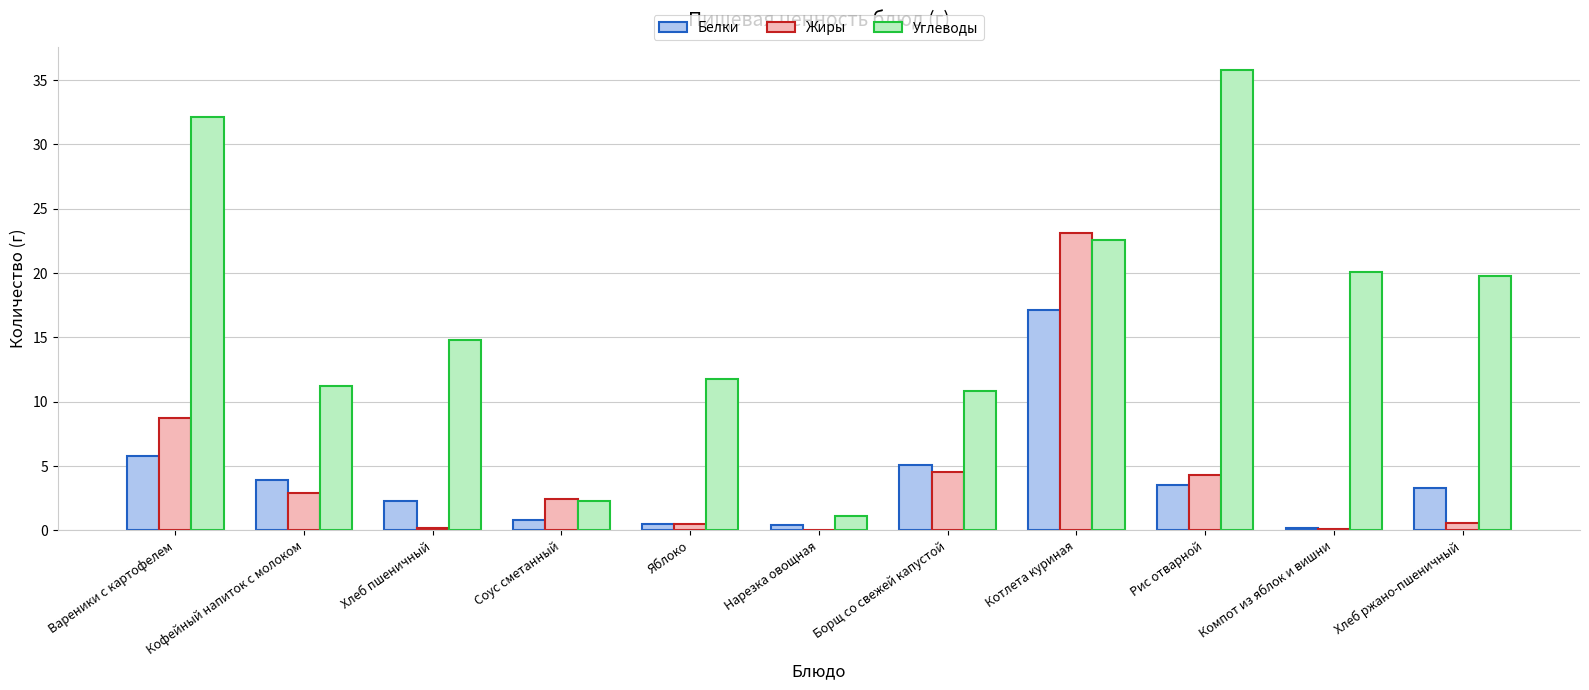

At which label does Углеводы first exceed 14?

Вареники с картофелем